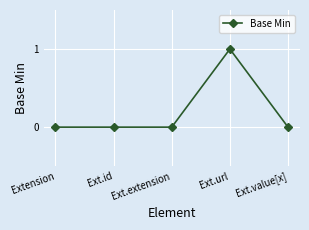

How many lines are shown in the chart?

1